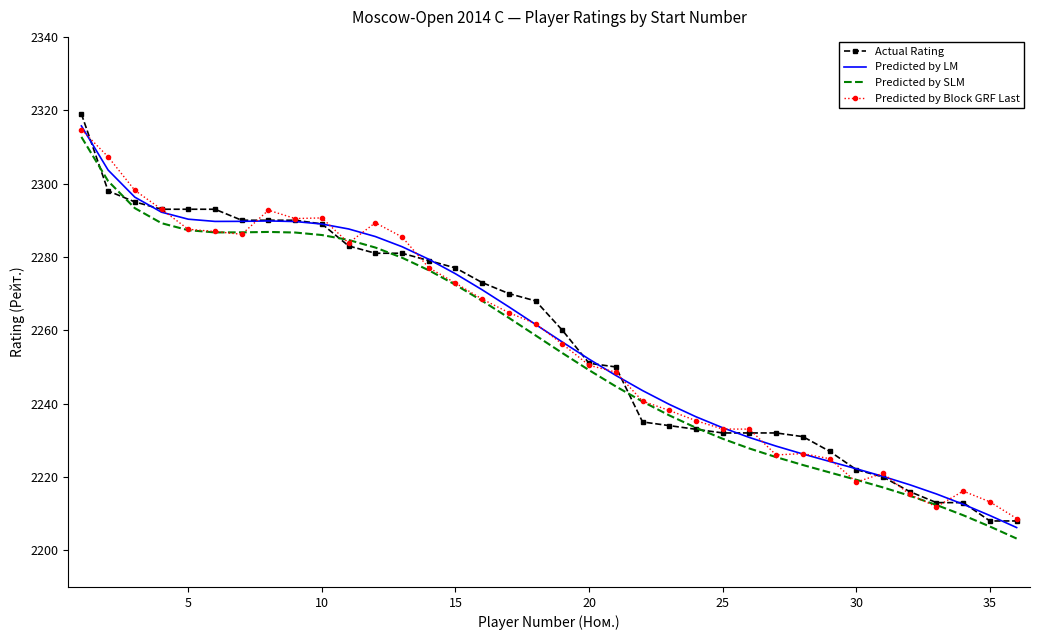

True or false: Predicted by LM and Predicted by SLM intersect in this chart.

False